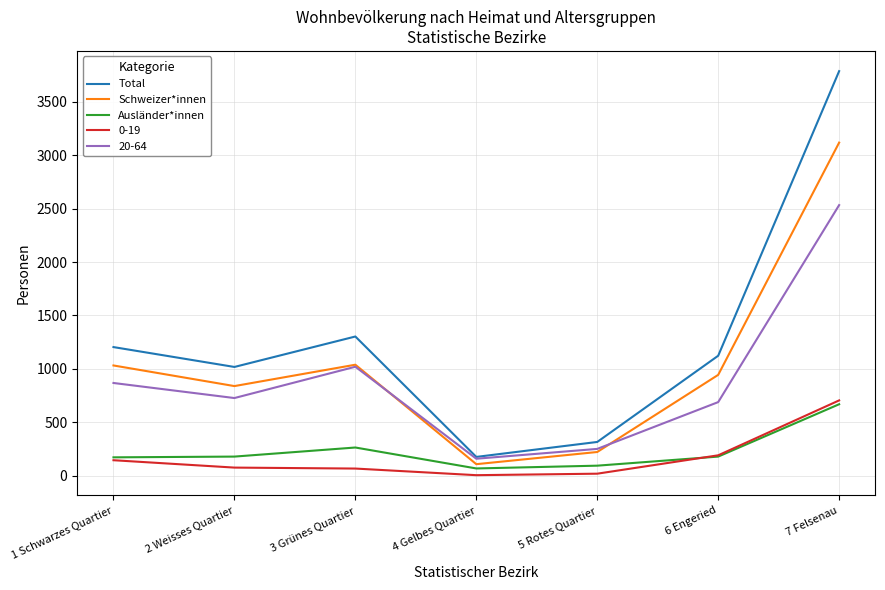

How many distinct data groups are displayed?

5